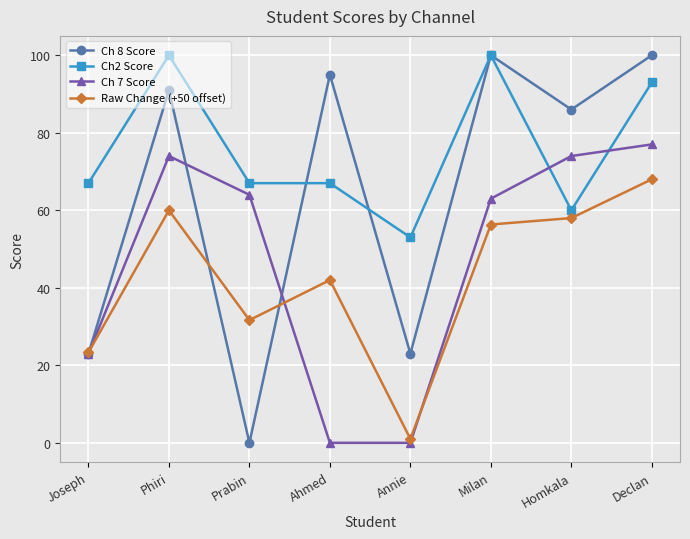

Which series has the widest spread of values?

Ch 8 Score